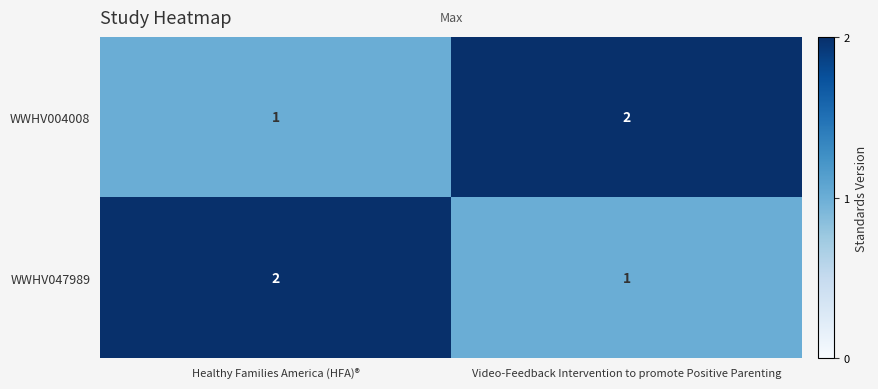

Reading left to right, what are all the values shown in this chart?

WWHV004008: Healthy Families America (HFA)®=1	Video-Feedback Intervention to promote Positive Parenting=2
WWHV047989: Healthy Families America (HFA)®=2	Video-Feedback Intervention to promote Positive Parenting=1